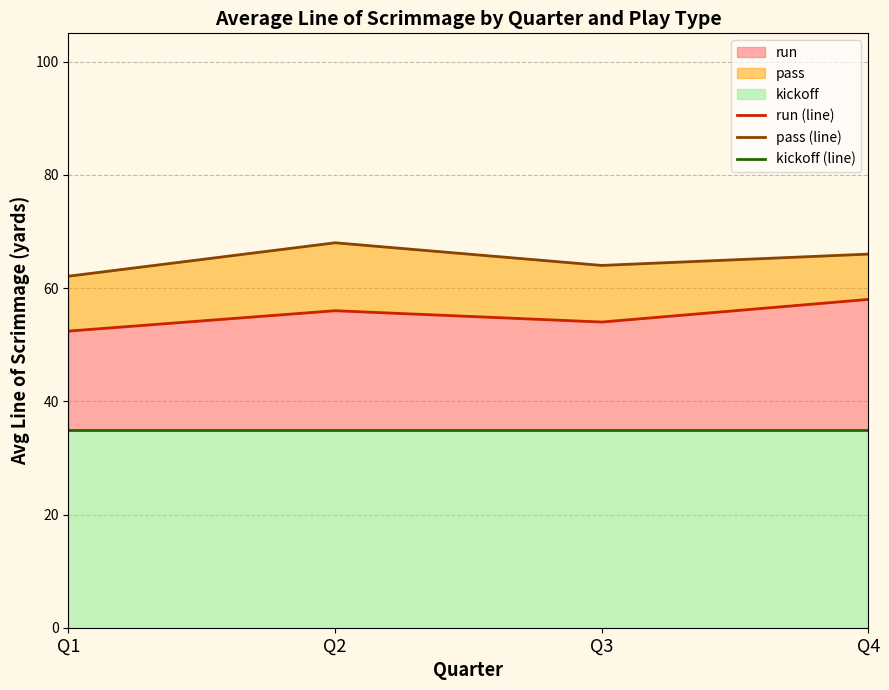

Which category has the lowest value in the kickoff (line) series?

Q1